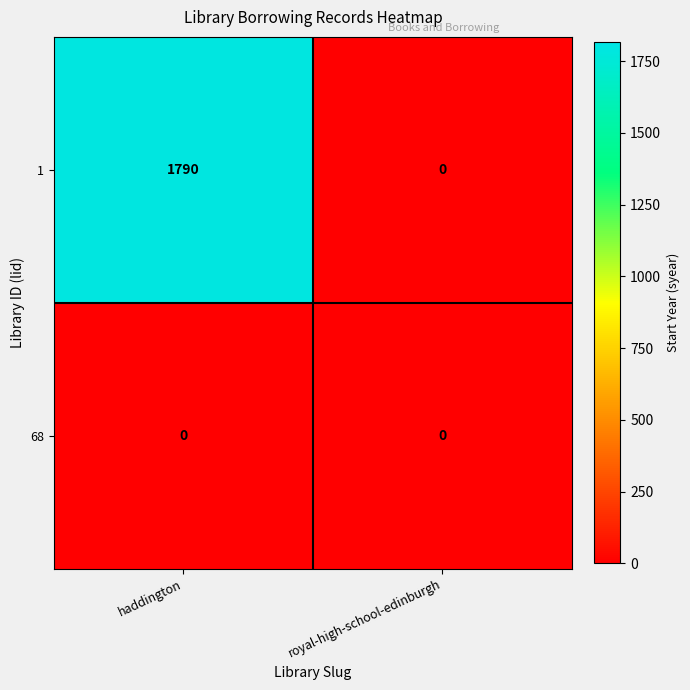

What is the greatest value displayed?

1790